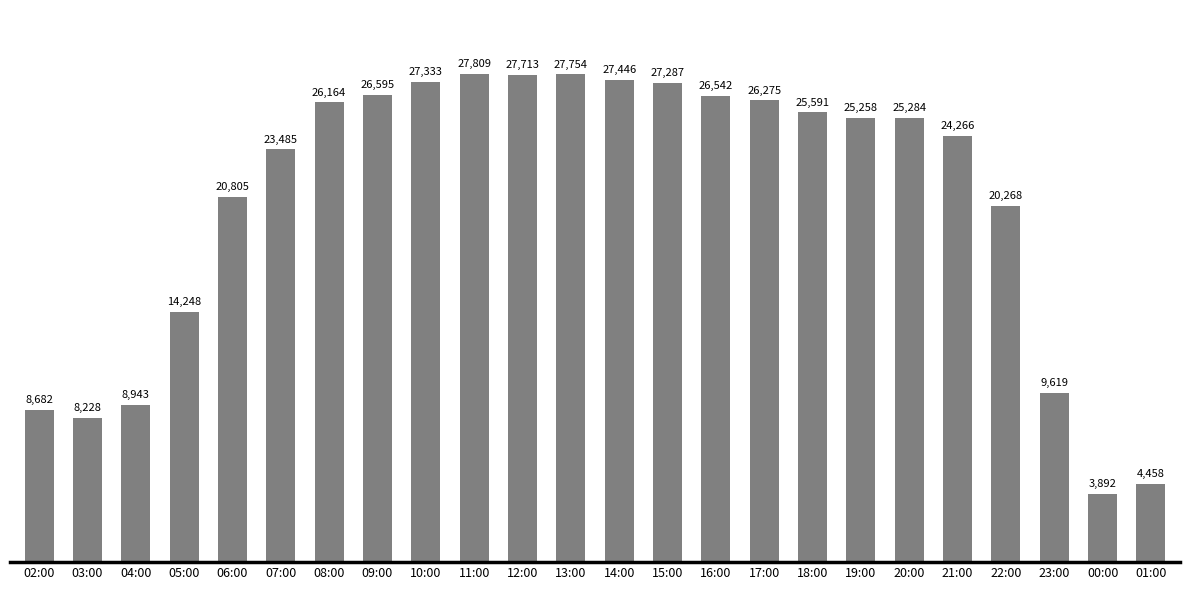

The value at 22:00 is 7801. True or false?

False